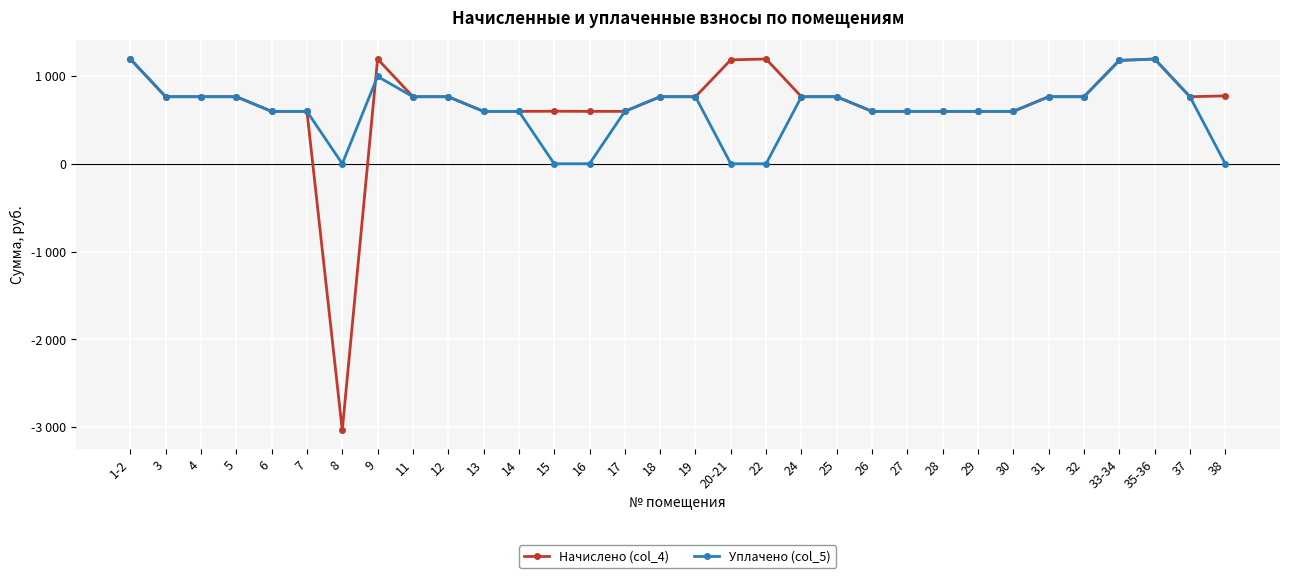

True or false: Уплачено (col_5) and Начислено (col_4) cross at least once.

True